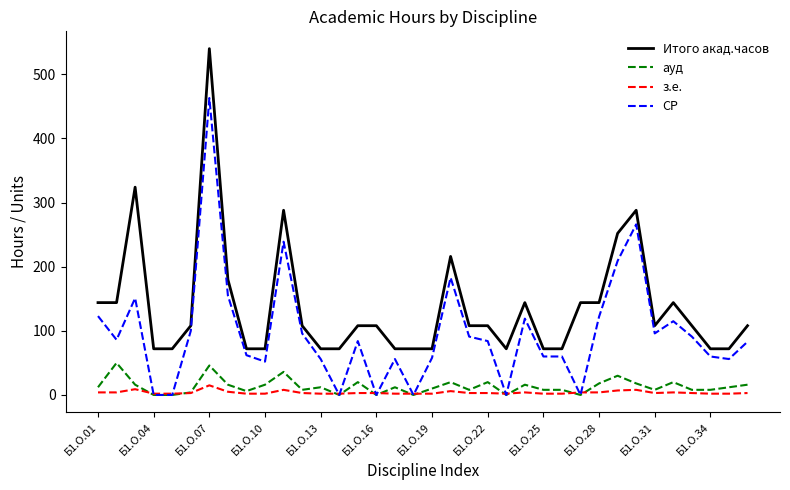

True or false: Итого акад.часов and з.е. cross at least once.

False